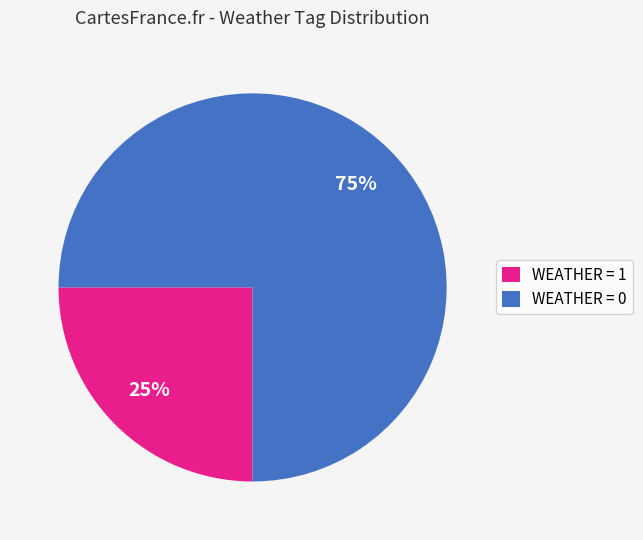

The WEATHER = 0 slice represents 84% of the pie. True or false?

False